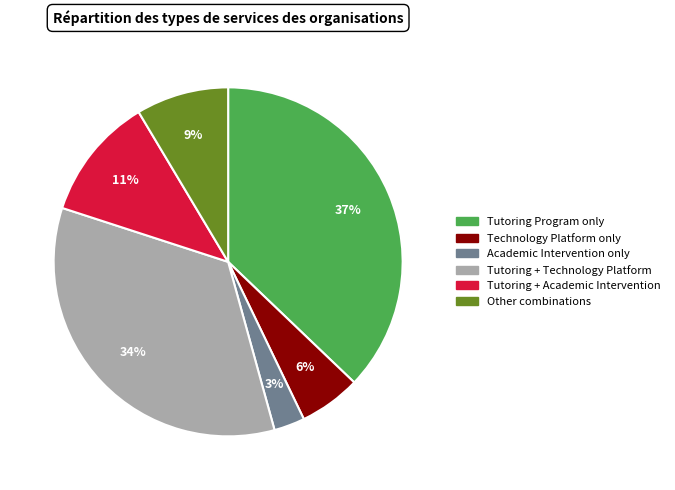

To the nearest percent, what is the average slice percentage?

17%